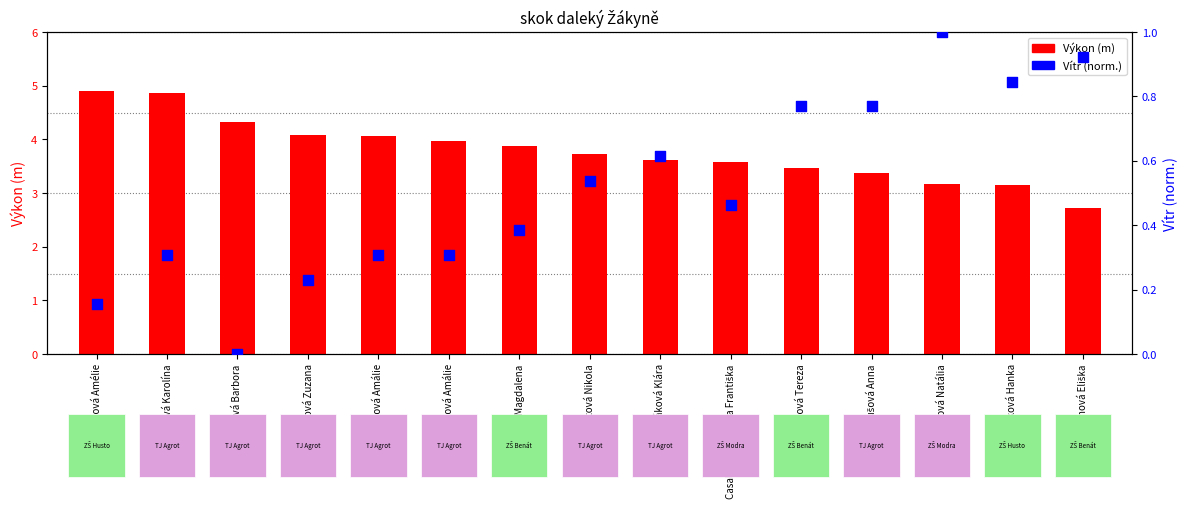

Which series has the largest total across all categories?

Výkon (m)